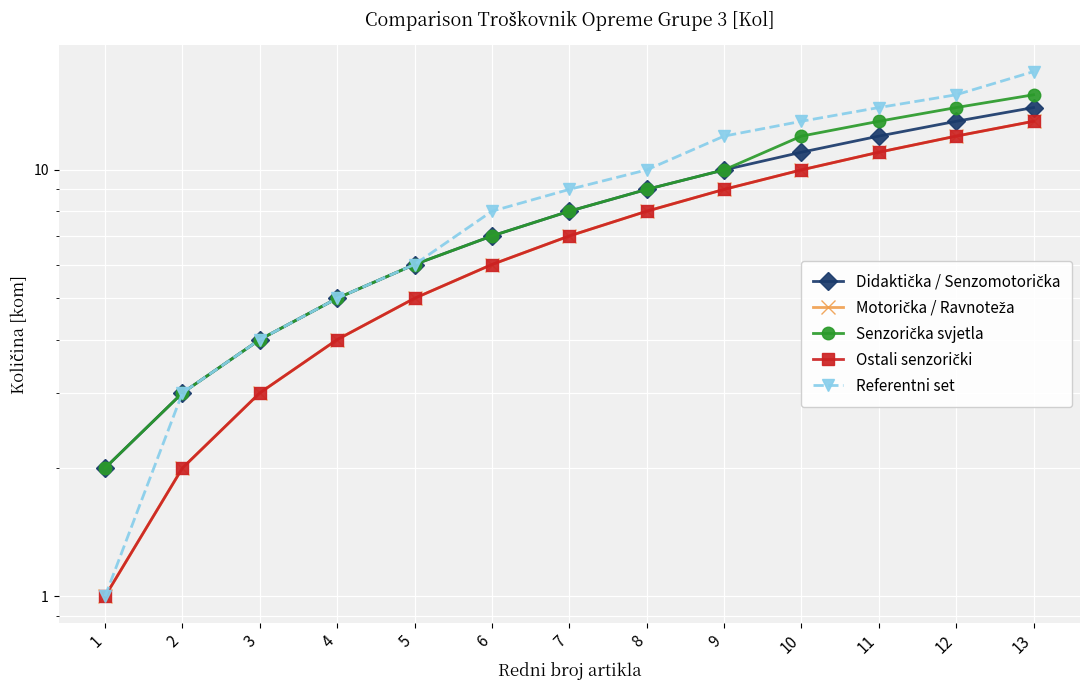

Is this an area chart (filled region under the line)?

No